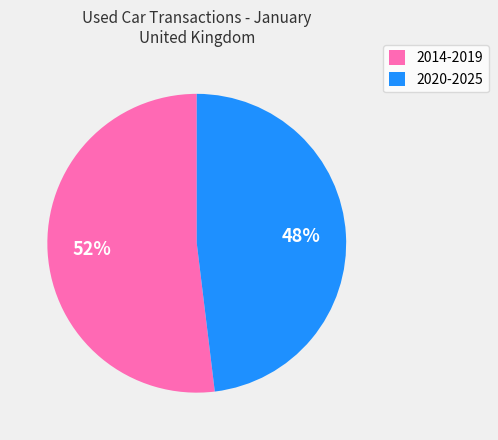

Is it true that 2014-2019 is 39% of the pie?

False